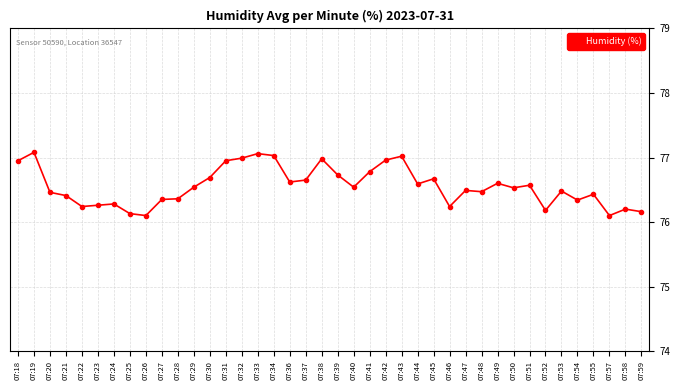

How many lines are shown in the chart?

1